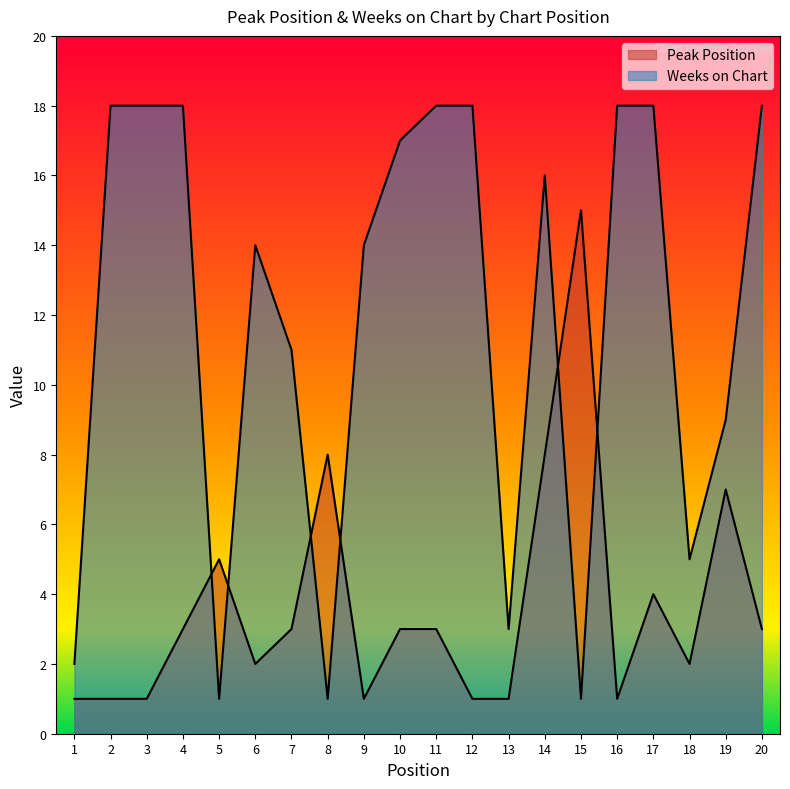

What is the approximate value of Weeks on Chart at 14?

16